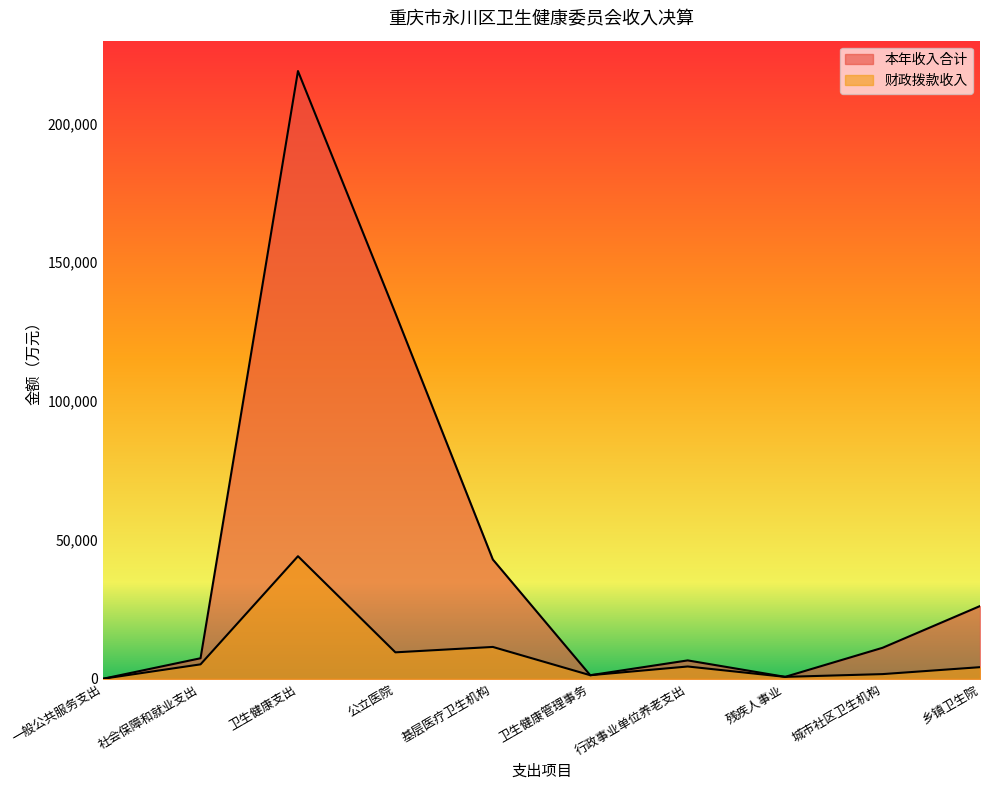

True or false: 本年收入合计 and 财政拨款收入 cross at least once.

False